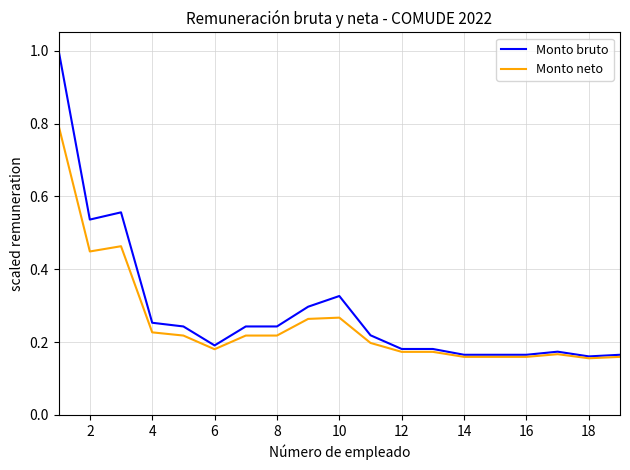

List the series in order of their peak value, lowest first.

Monto neto, Monto bruto